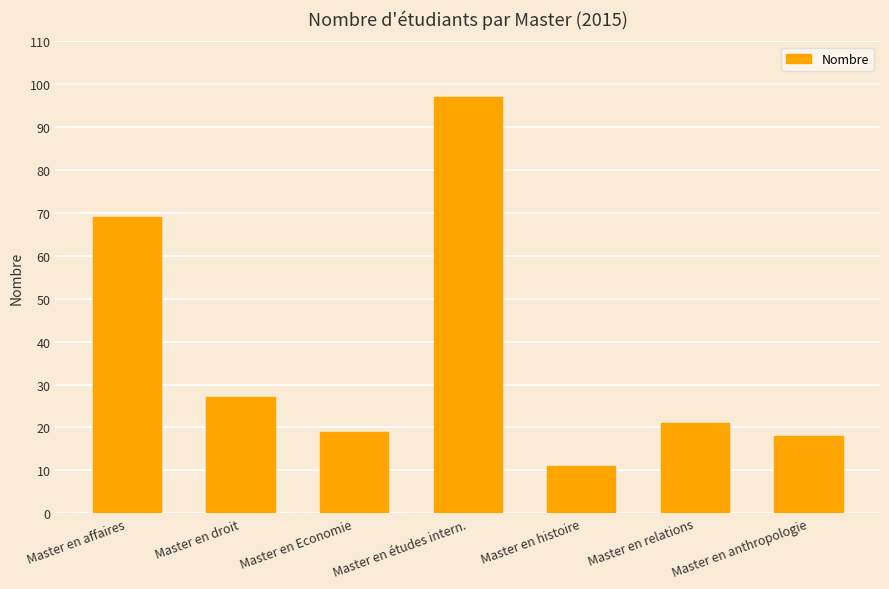

What position from the right is Master en affaires?

7